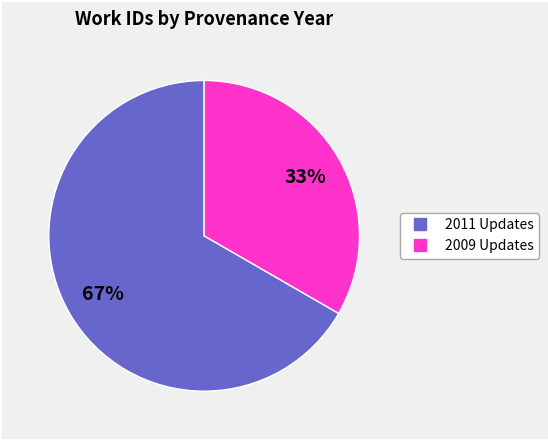

Is there a majority slice in this chart?

Yes